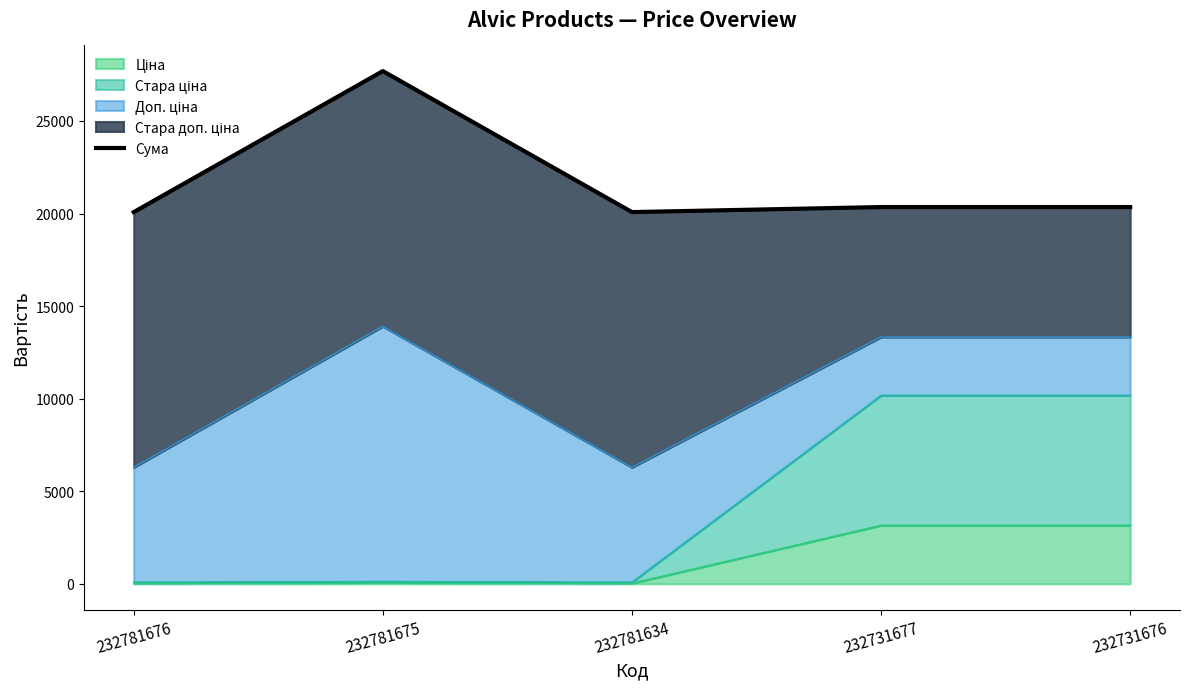

Approximately how many times larger is the value at 232781675 compared to 232731676?

1.4